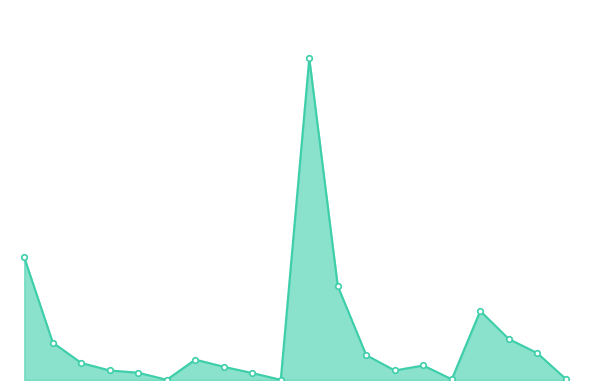

Is this an area chart (filled region under the line)?

Yes